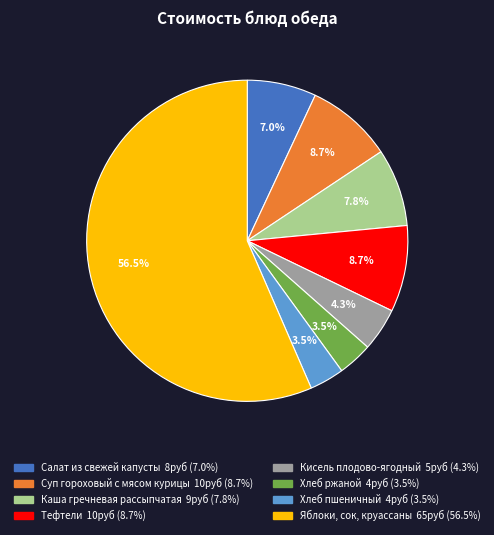

Do Хлеб пшеничный and Суп гороховый с мясом курицы together represent more than half of the pie?

No